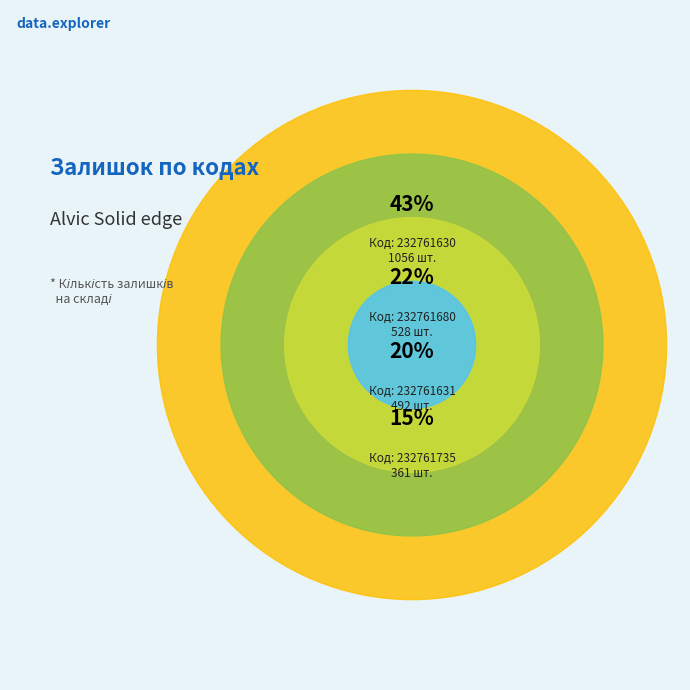

What percentage is the 232761630 slice, to the nearest percent?

43%